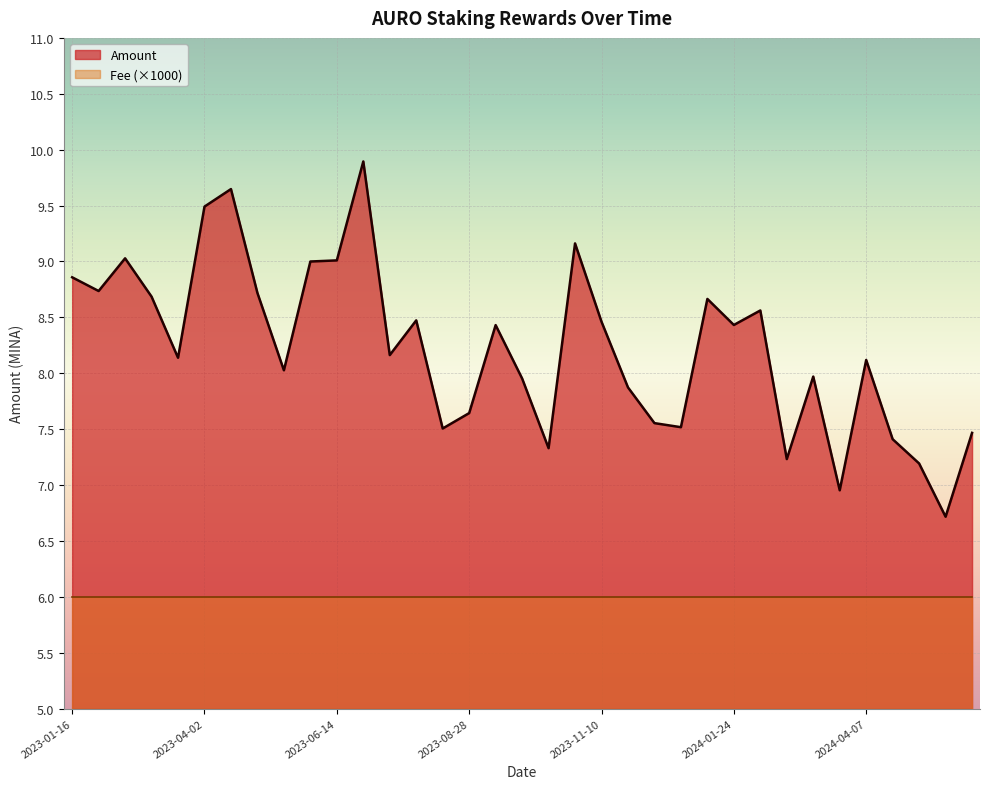

True or false: there are more than 1 points higher than both neighbors.

True